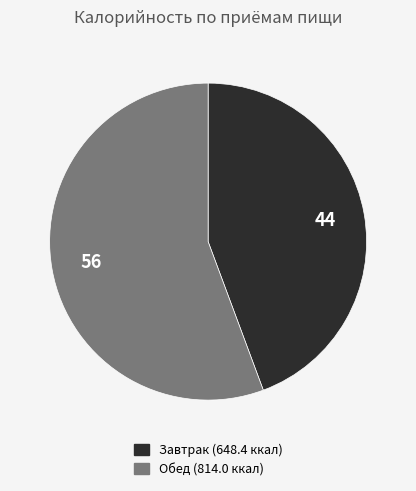

Which slice represents more than half of the pie?

Обед